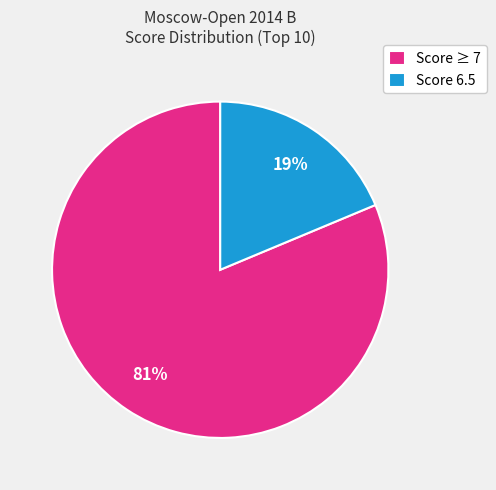

Is the sum of Score ≥ 7 and Score 6.5 greater than half?

Yes